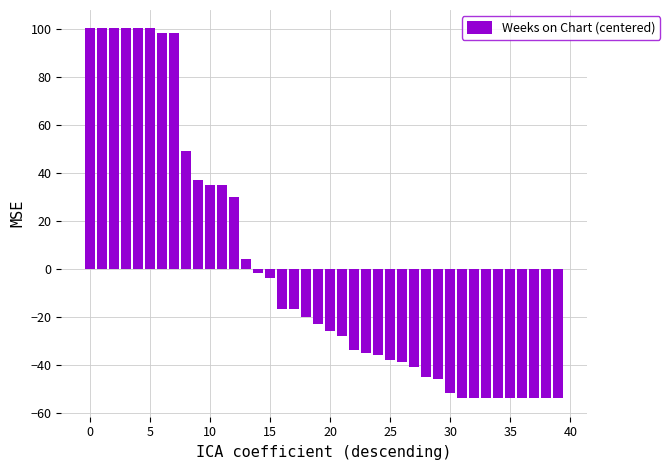

What is the difference between the second highest and second lowest values?

154.0